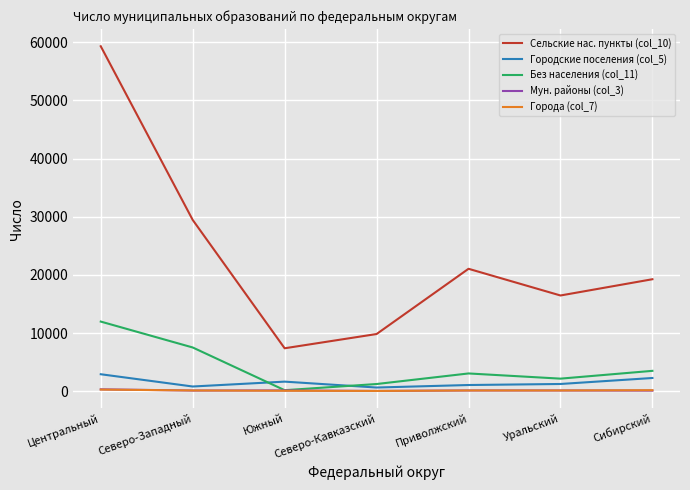

How many lines are shown in the chart?

5